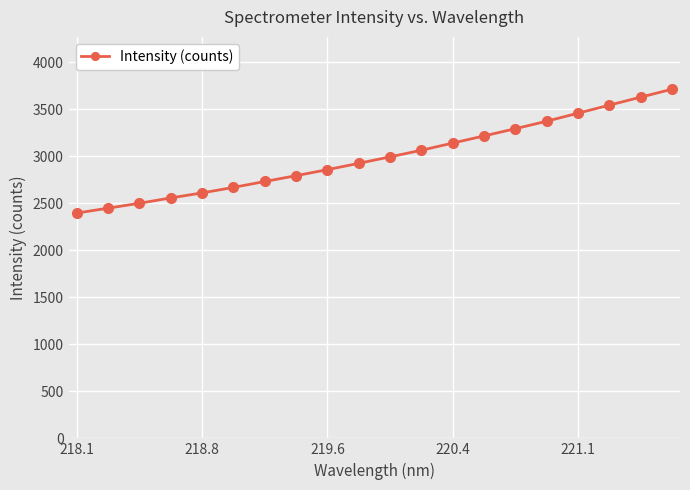

What is the value of the 13th point from the left?

3142.4